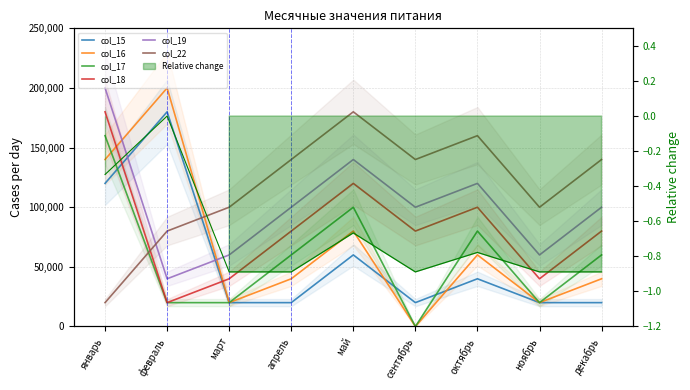

What is the label of the 8th point from the right?

февраль